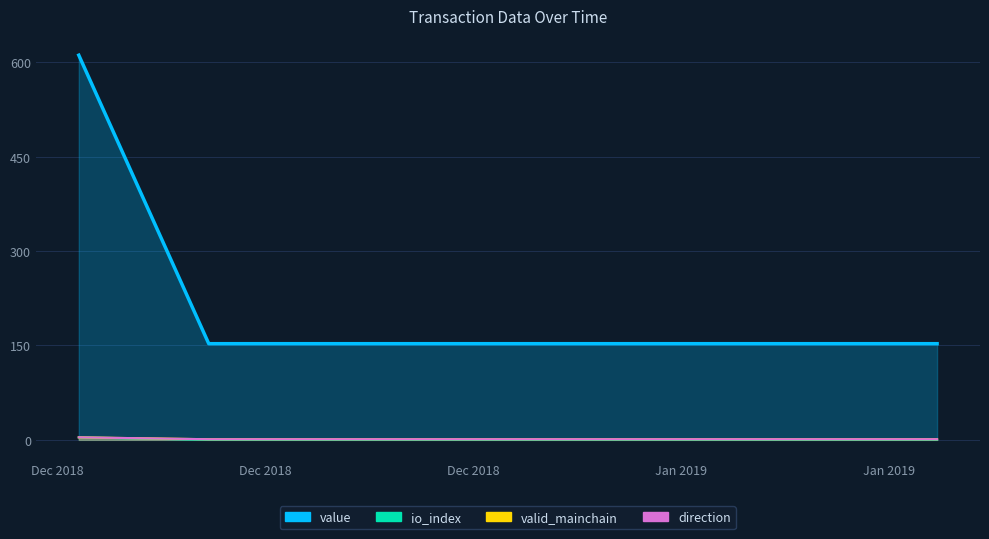

The valid_mainchain series shows 6.6 at Nov 2018. True or false?

False